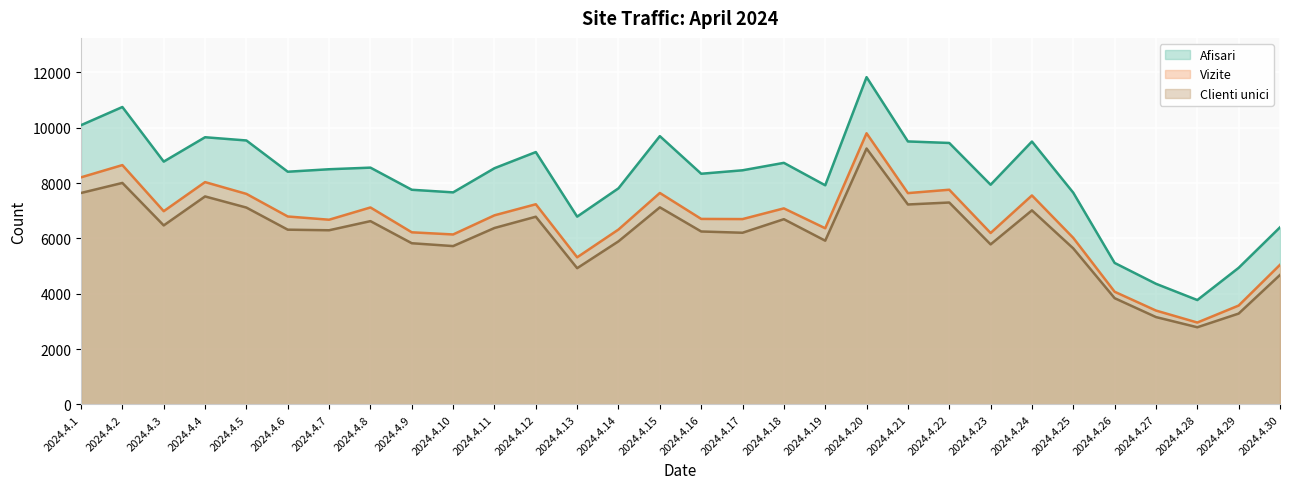

What is the difference between the second highest and minimum values in the Vizite series?

5692